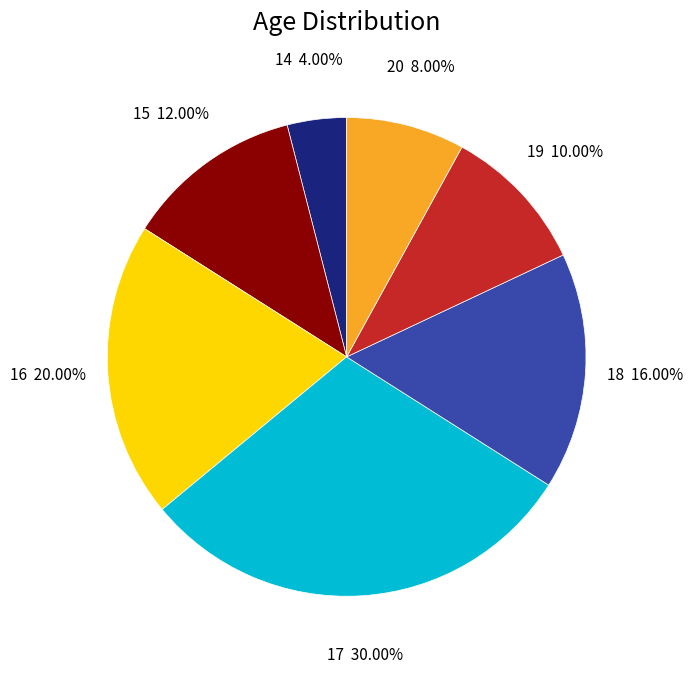

Is it true that 20 is 8% of the pie?

True